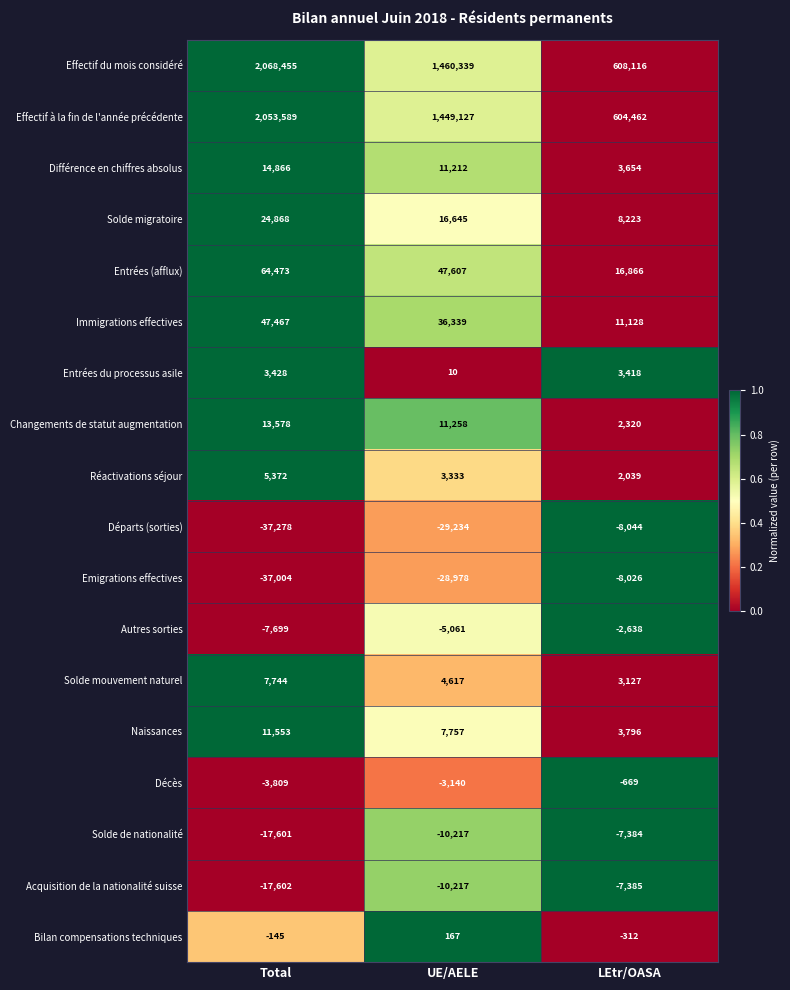

What is the maximum value for Effectif du mois considéré?

2068455